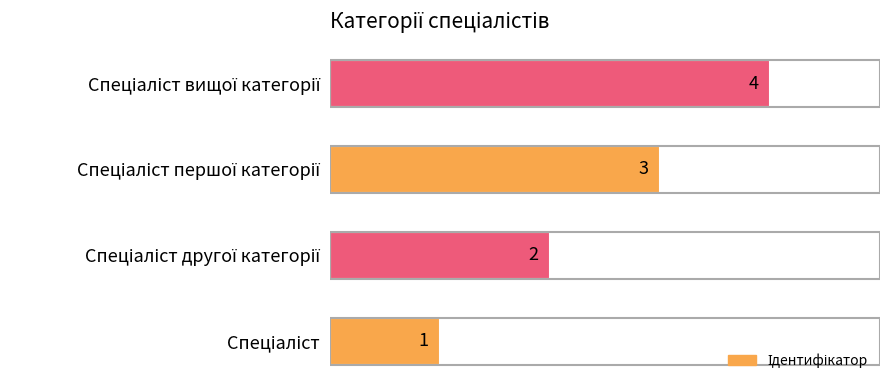

How many values are between 2 and 4?

3